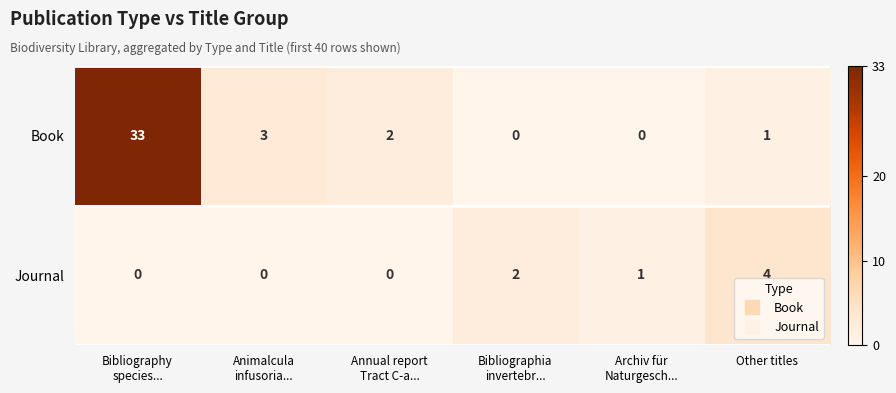

Which series has the widest spread of values?

Book